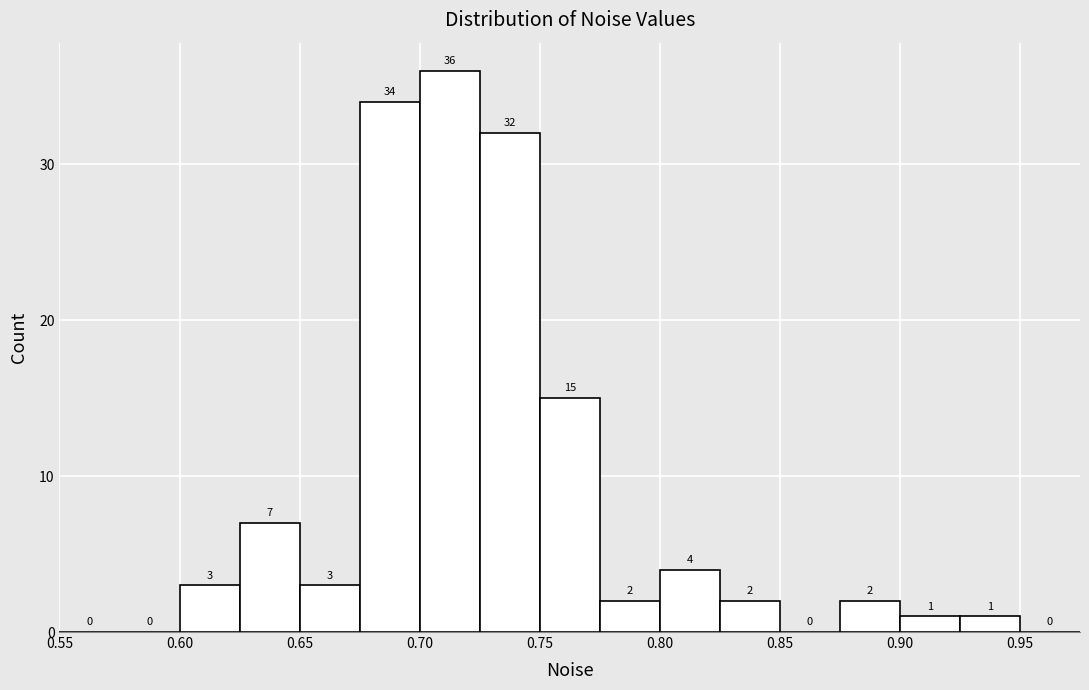

Reading left to right, transcribe this chart: for each bar, give the range it covers on the x-axis and its height.

0.550 to 0.575: 0
0.575 to 0.600: 0
0.600 to 0.625: 3
0.625 to 0.650: 7
0.650 to 0.675: 3
0.675 to 0.700: 34
0.700 to 0.725: 36
0.725 to 0.750: 32
0.750 to 0.775: 15
0.775 to 0.800: 2
0.800 to 0.825: 4
0.825 to 0.850: 2
0.850 to 0.875: 0
0.875 to 0.900: 2
0.900 to 0.925: 1
0.925 to 0.950: 1
0.950 to 0.975: 0